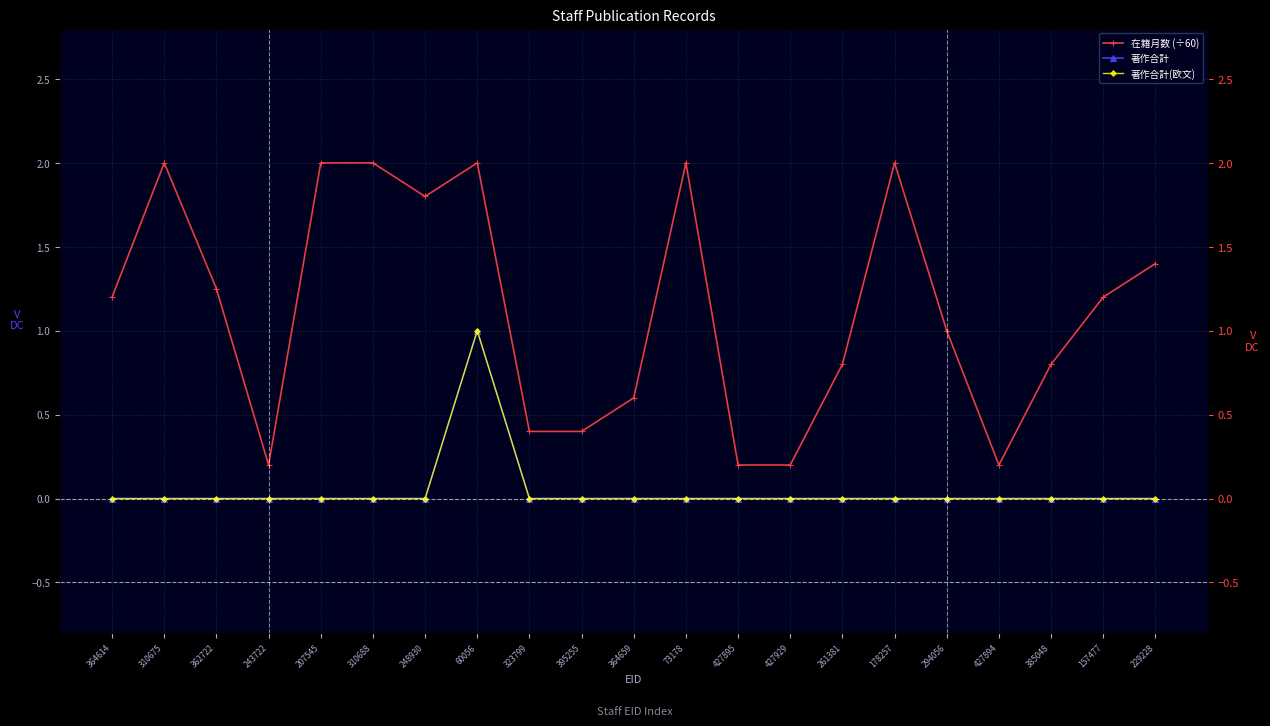

Rank the series at 261381 from lowest to highest value.

著作合計, 著作合計(欧文), 在籍月数 (÷60)